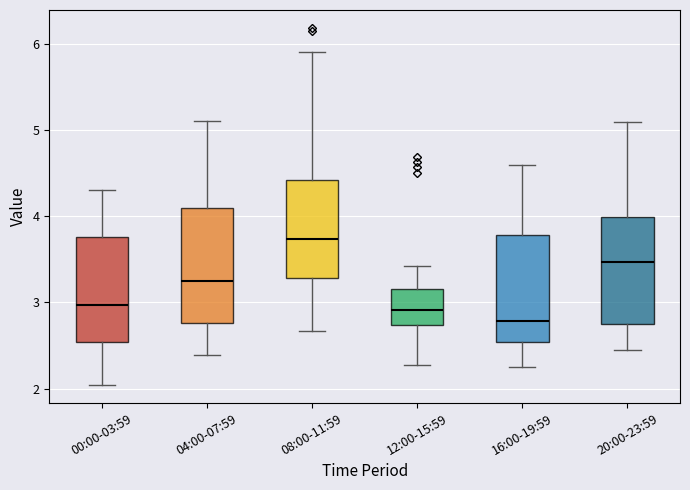

Where does the upper whisker of the box for 12:00-15:59 end on the y-axis? The values are not printed on the chart, so give them approximately, as read against the axis.

3.4